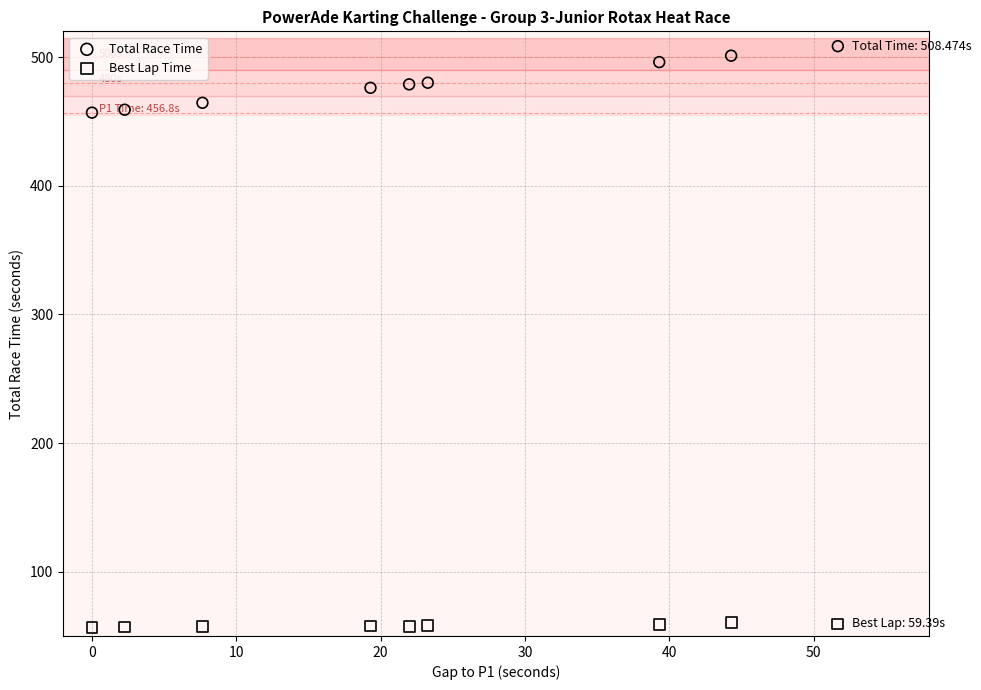

Which series reaches the maximum Y coordinate?

Total Race Time